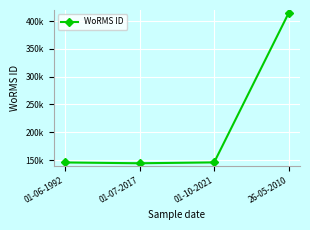

What is the label of the 4th point from the right?

01-06-1992